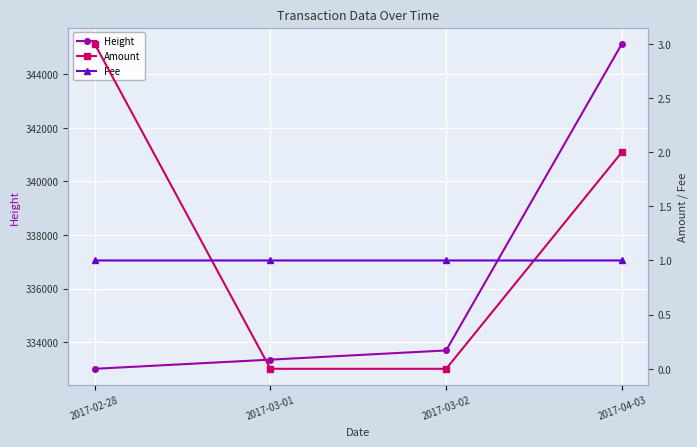

Reading left to right, list all the values displayed in this chart.

Height: 2017-02-28=333002.0	2017-03-01=333344.0	2017-03-02=333688.0	2017-04-03=345142.0
Amount: 2017-02-28=3.0	2017-03-01=0.0	2017-03-02=0.0	2017-04-03=2.0
Fee: 2017-02-28=1.0	2017-03-01=1.0	2017-03-02=1.0	2017-04-03=1.0